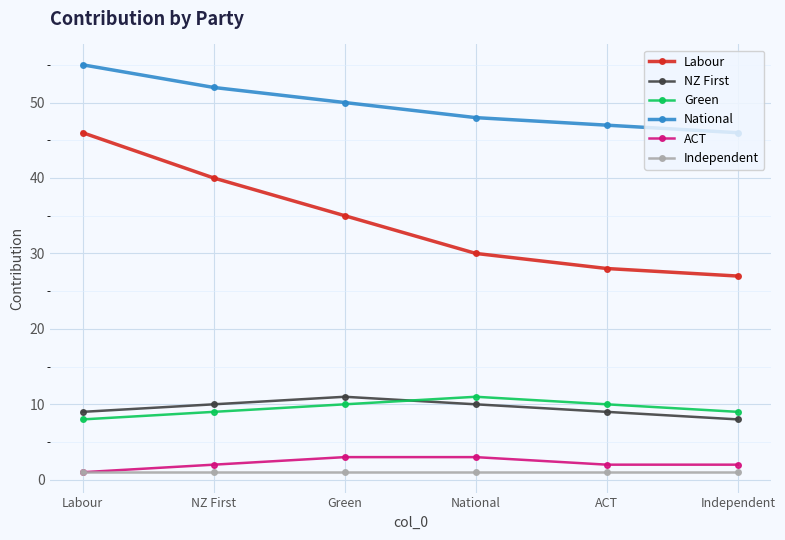

True or false: National and NZ First cross at least once.

False